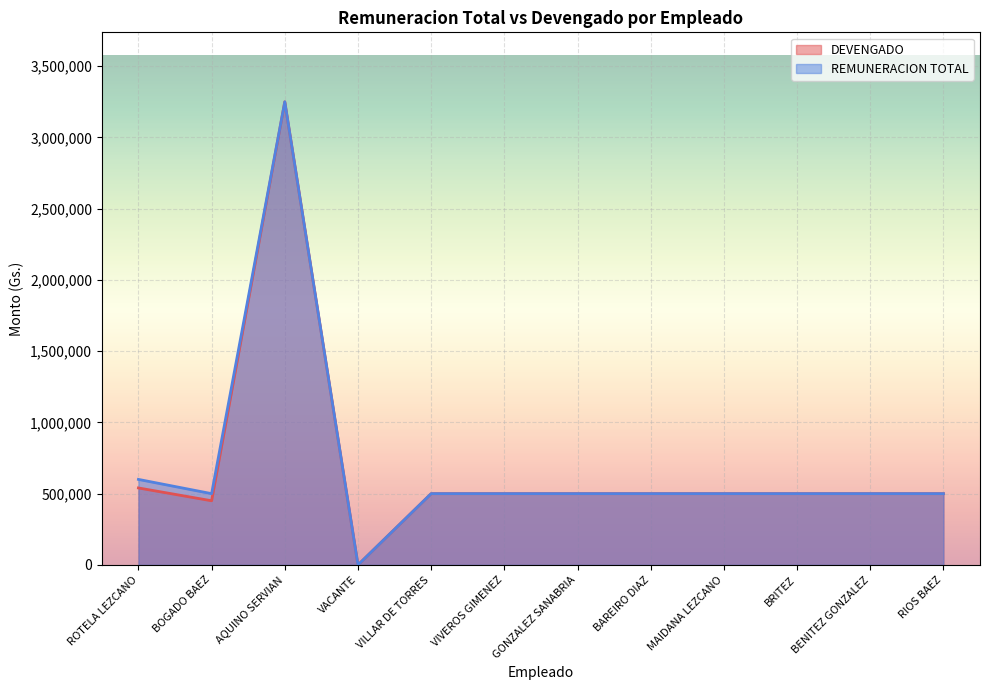

How many interior local valleys does the REMUNERACION TOTAL series have?

2